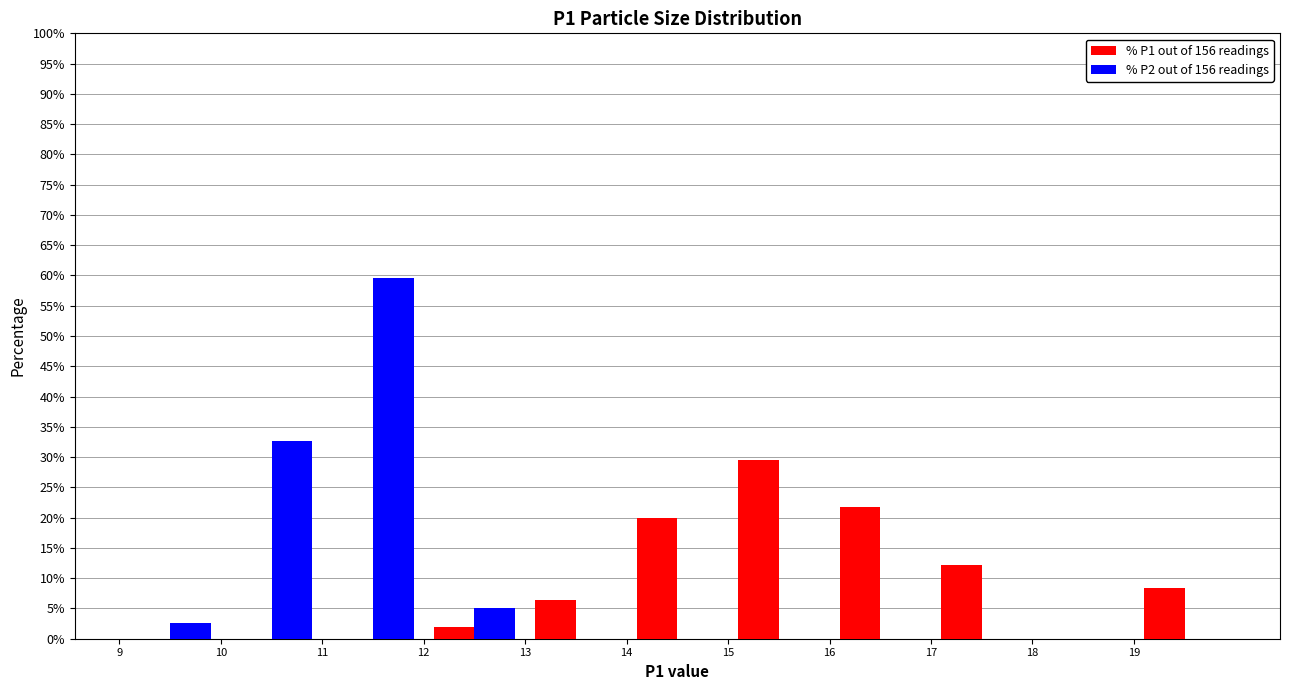

In the % P1 out of 156 readings series, which range on the x-axis has the tallest bar?

15 to 16